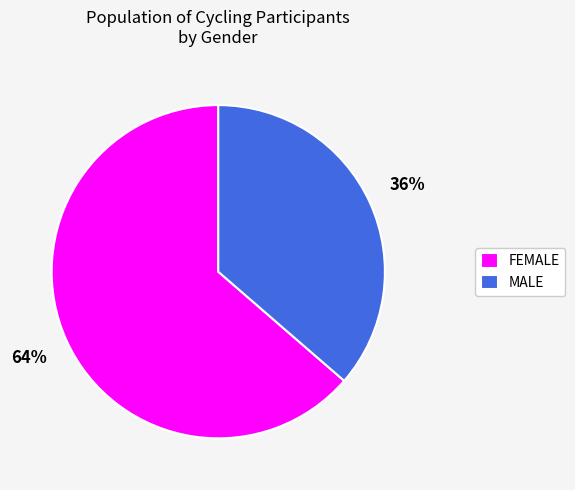

To the nearest percent, what percentage of the pie is MALE?

36%